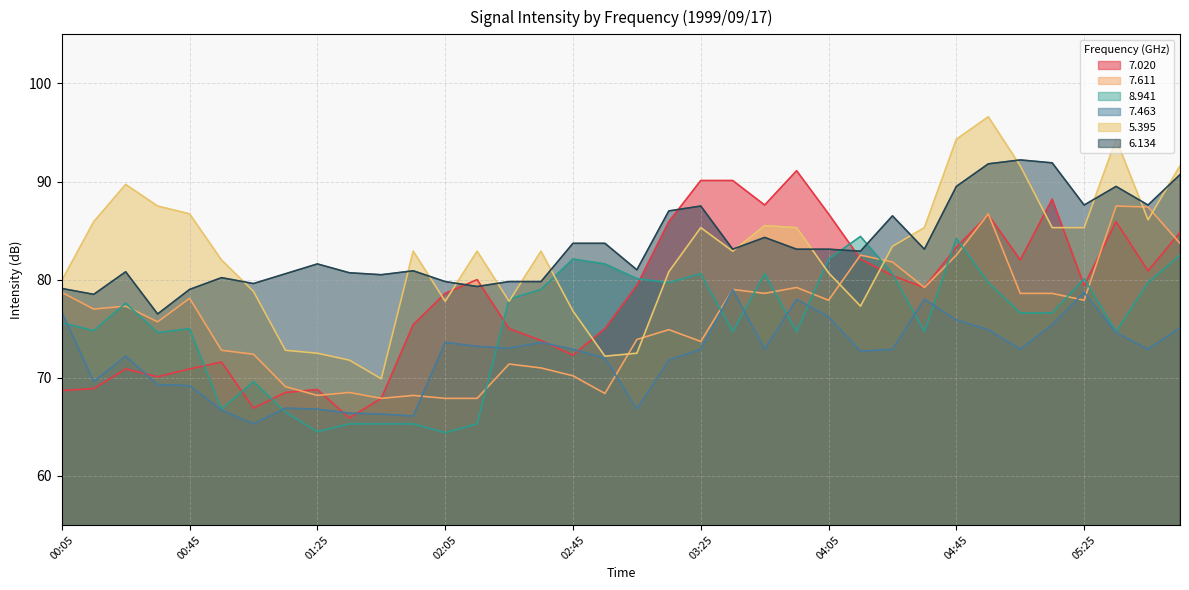

What is the sum of all 5.395 values?

2974.9